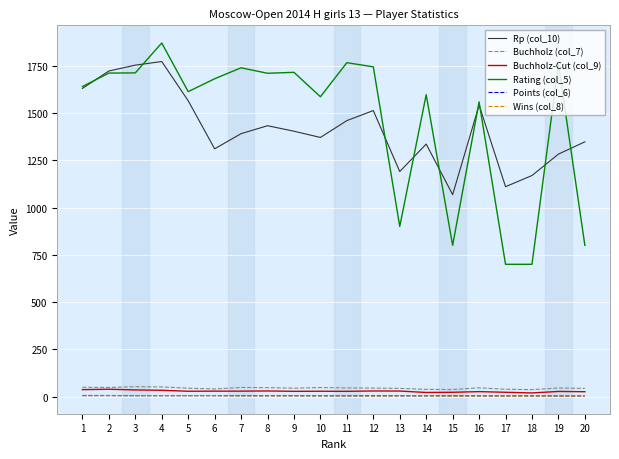

Is it true that Buchholz (col_7) equals 41.5 at 6?

True